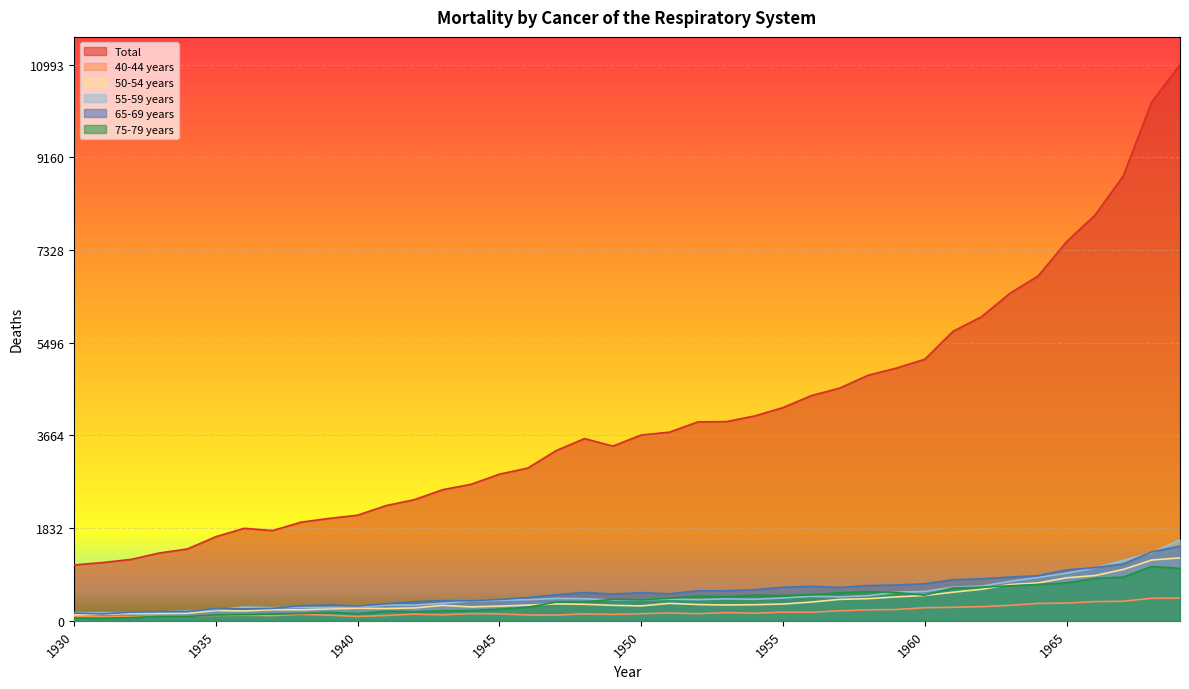

Rank the categories by 40-44 years value from highest to lowest.

1969, 1968, 1967, 1966, 1965, 1964, 1963, 1962, 1961, 1960, 1959, 1958, 1957, 1955, 1956, 1953, 1951, 1954, 1944, 1952, 1950, 1948, 1945, 1942, 1938, 1949, 1943, 1946, 1947, 1939, 1936, 1935, 1941, 1937, 1933, 1934, 1940, 1930, 1931, 1932